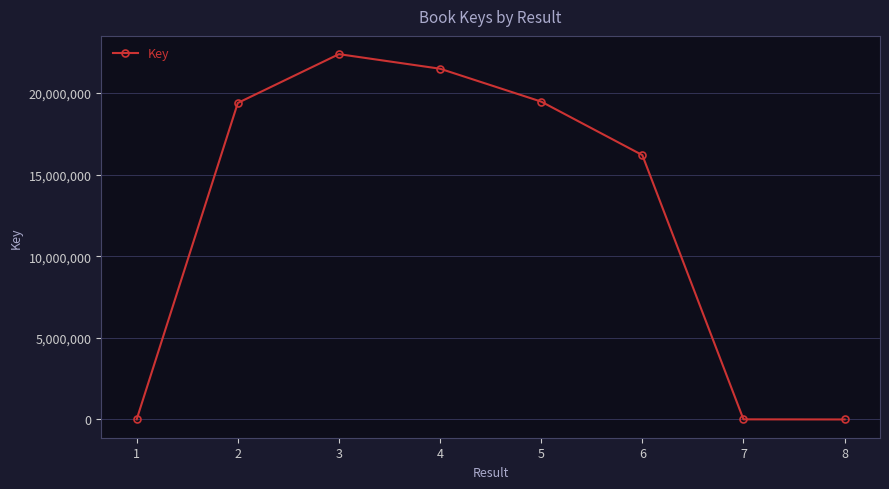

Does the chart display data point markers on the line(s)?

Yes